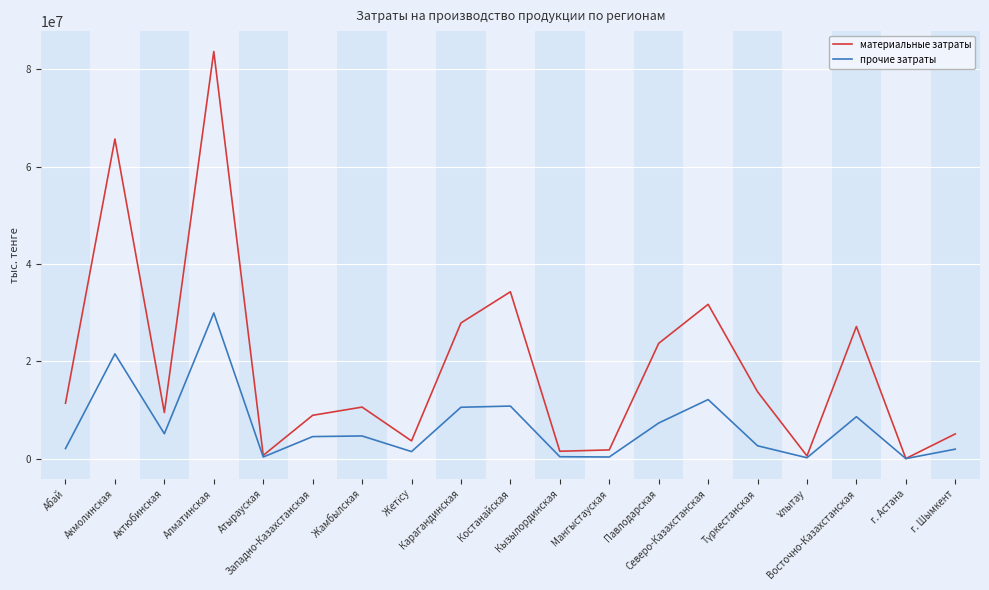

List the series in order of their peak value, lowest first.

прочие затраты, материальные затраты